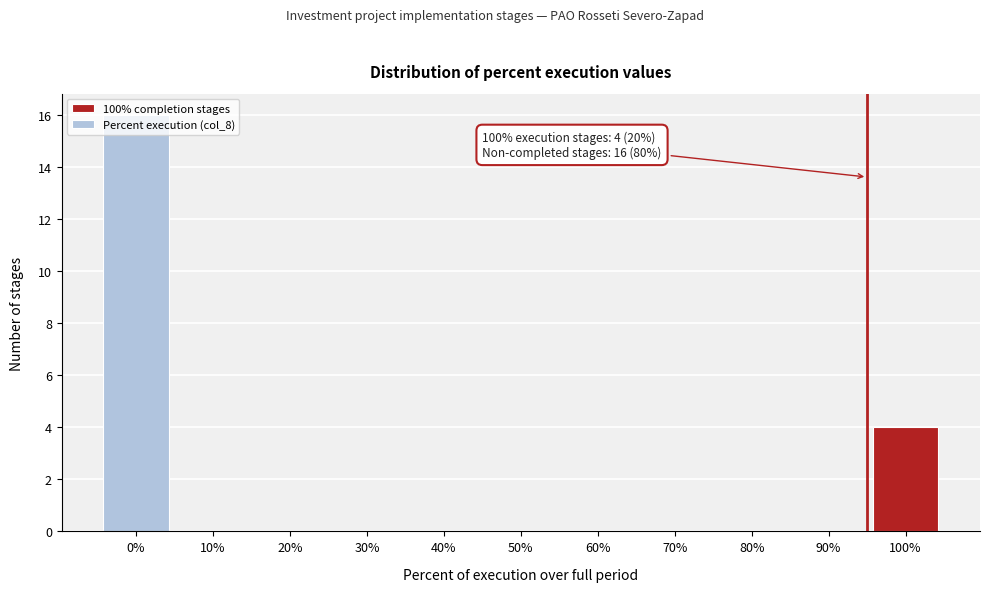

What is the sum of all values?

20